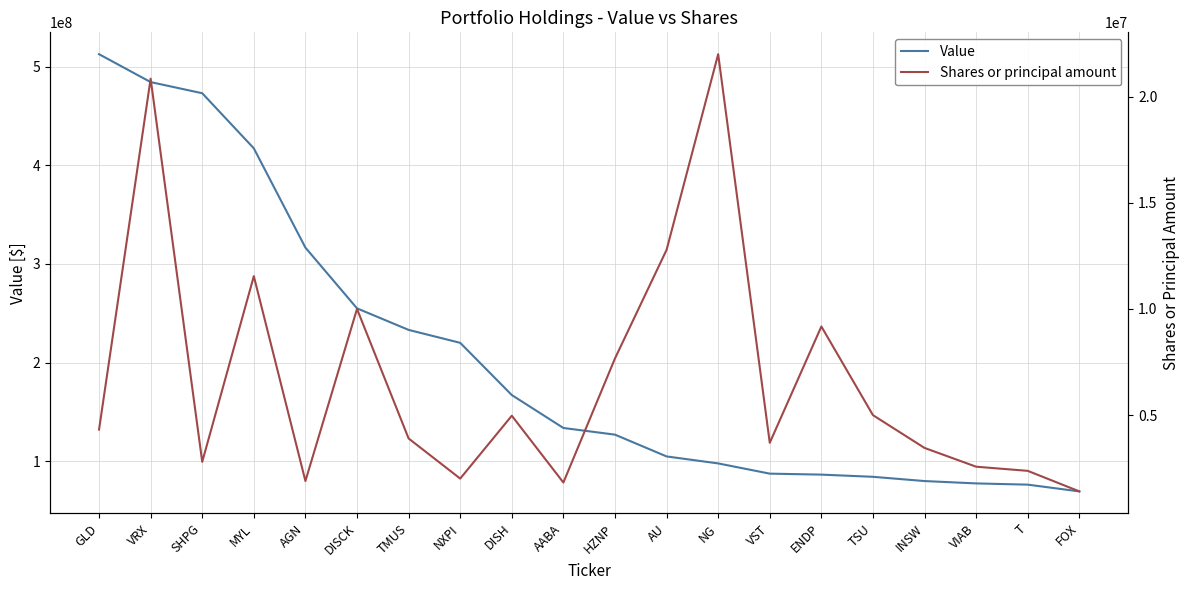

What is the total value across all series at T?

78734981